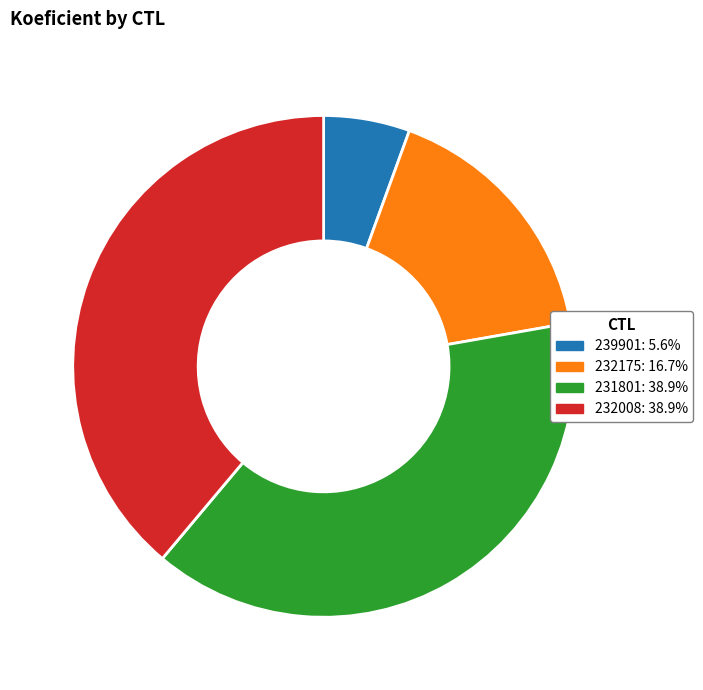

Is the sum of 232175 and 232008 greater than half?

Yes